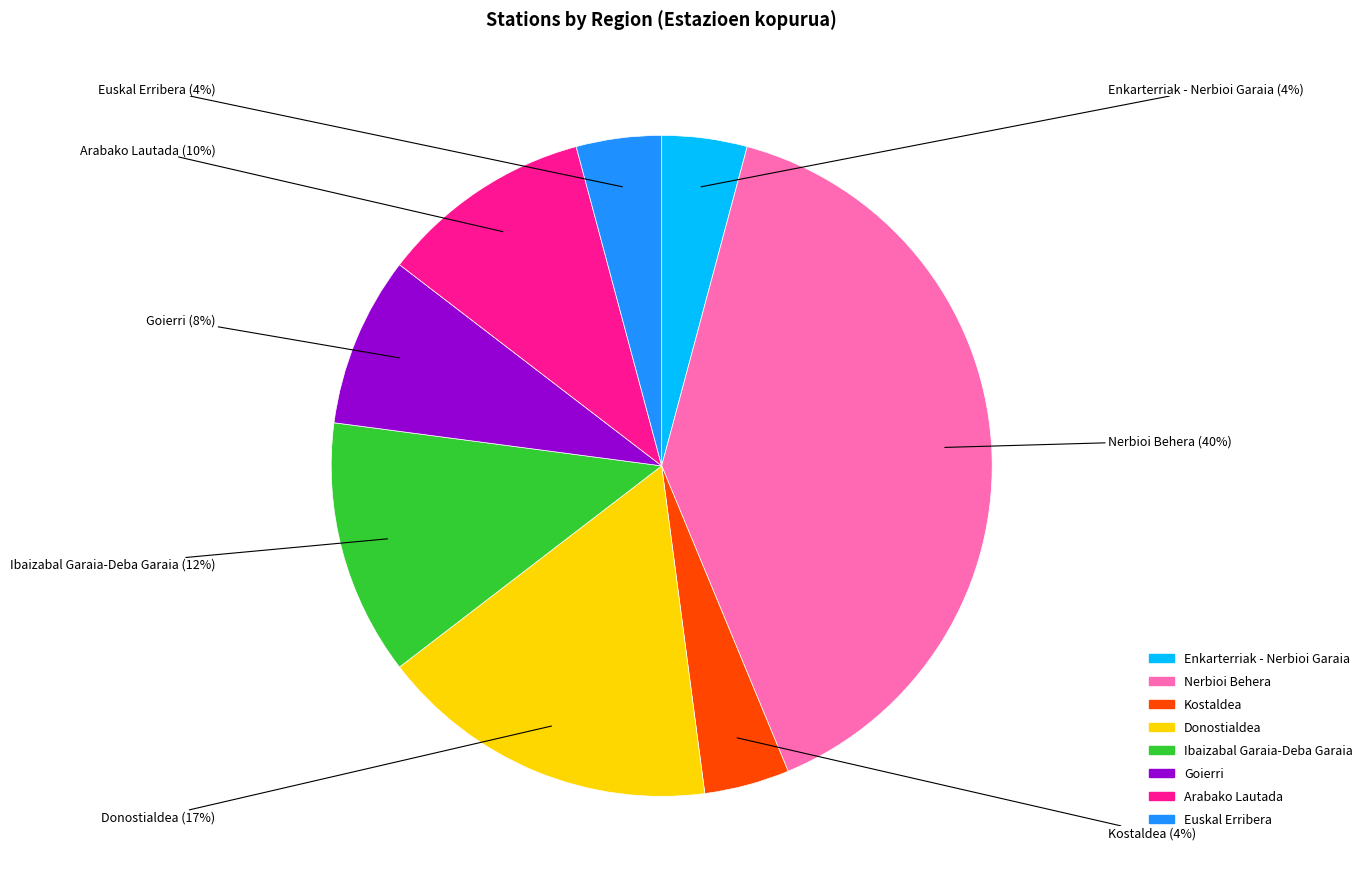

Does any single category account for the majority?

No